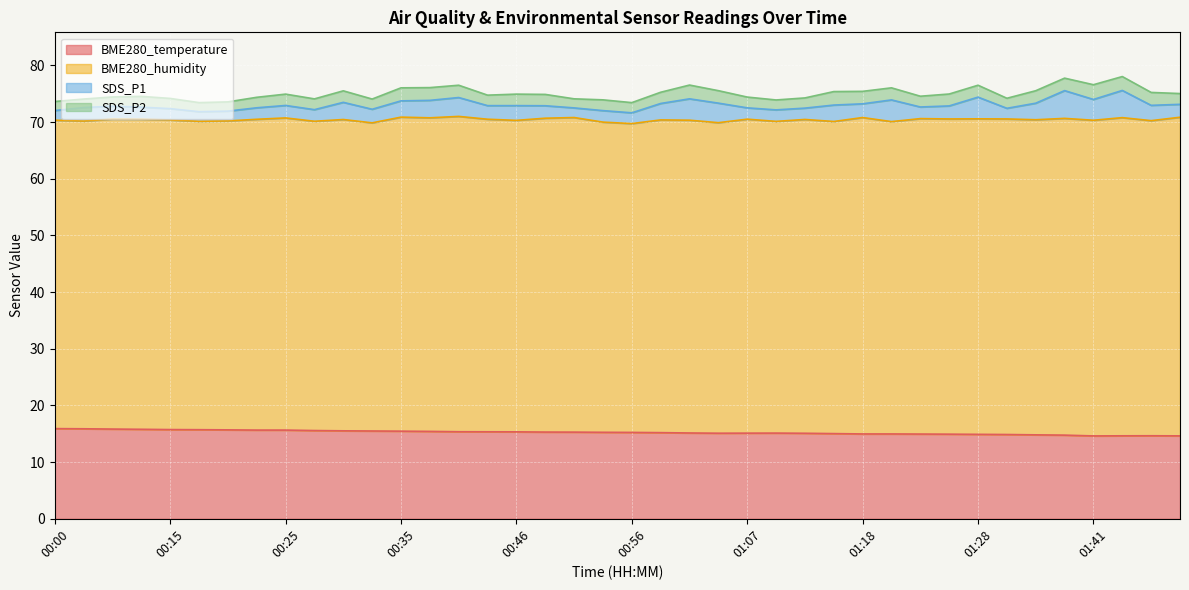

How many lines are shown in the chart?

4